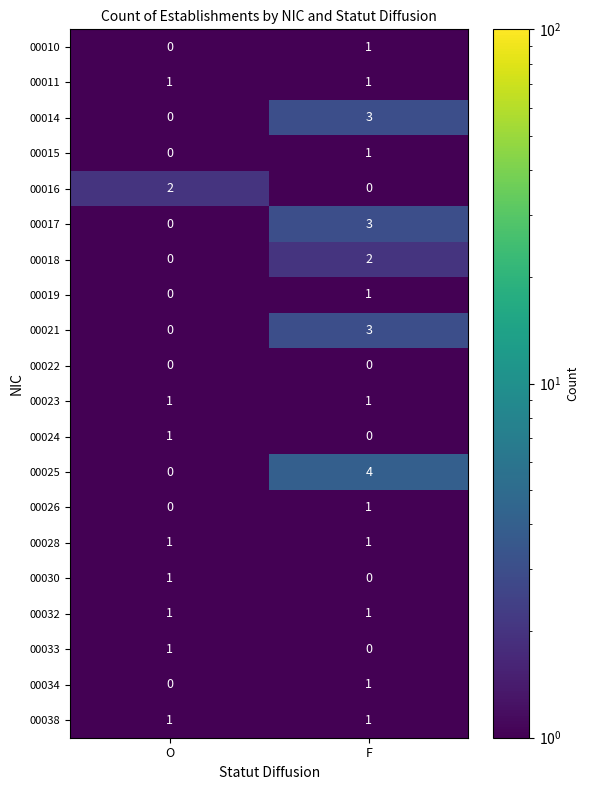

Which series changed the most between O and F?

00025